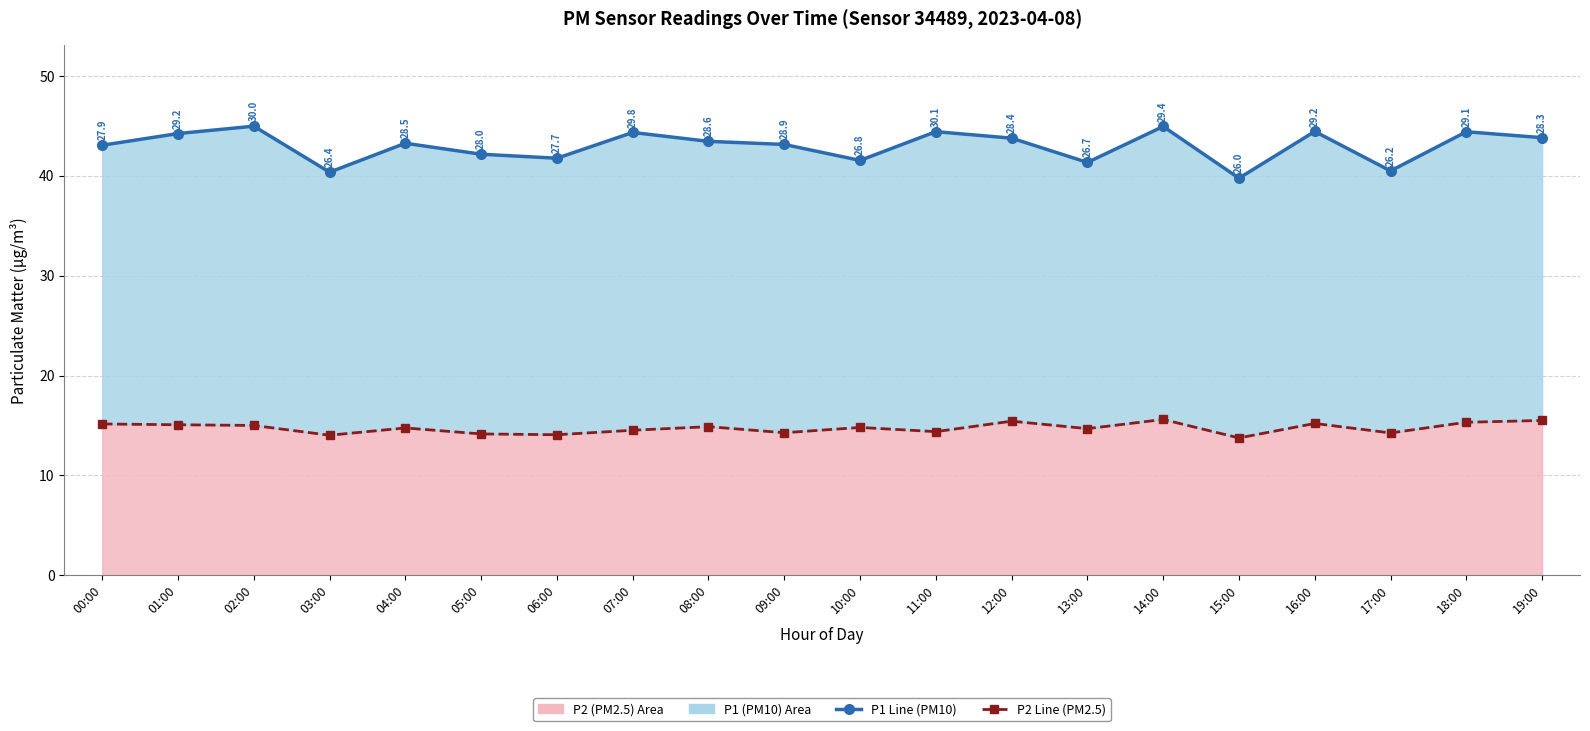

What is the difference between the P1 (PM10) Line values at 19:00 and 06:00?

2.1